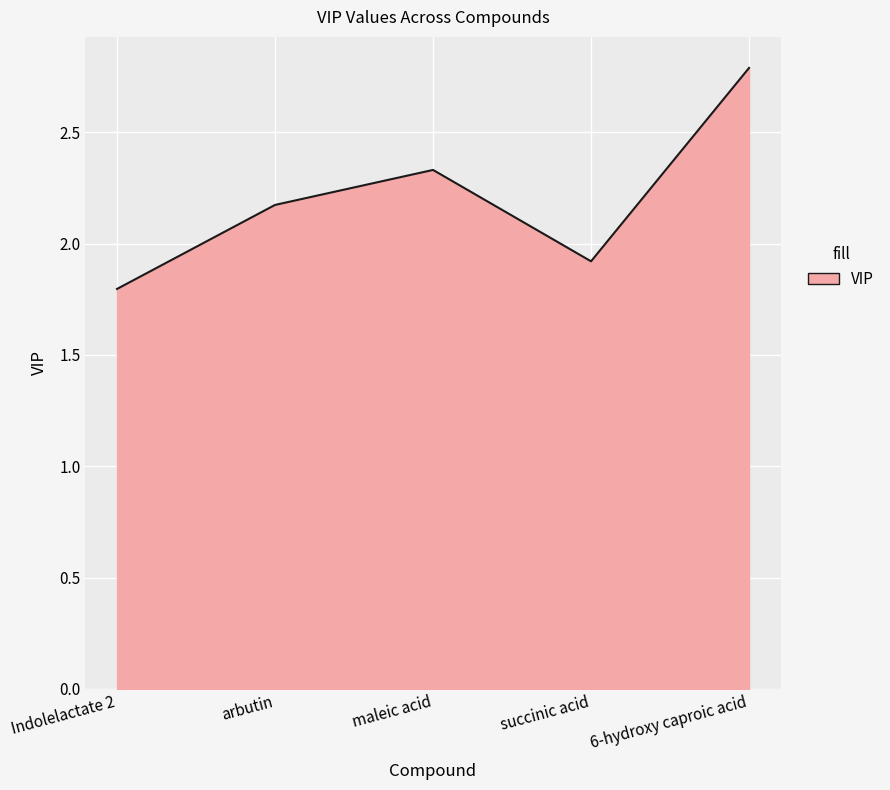

What is the approximate value at arbutin?

2.2